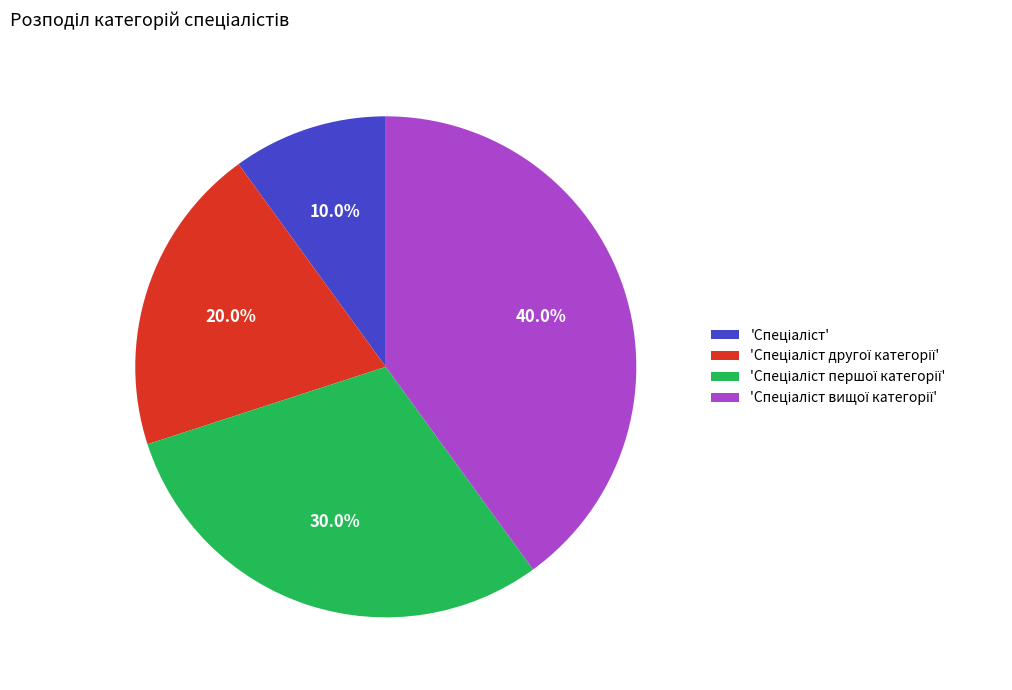

Does any single category account for the majority?

No